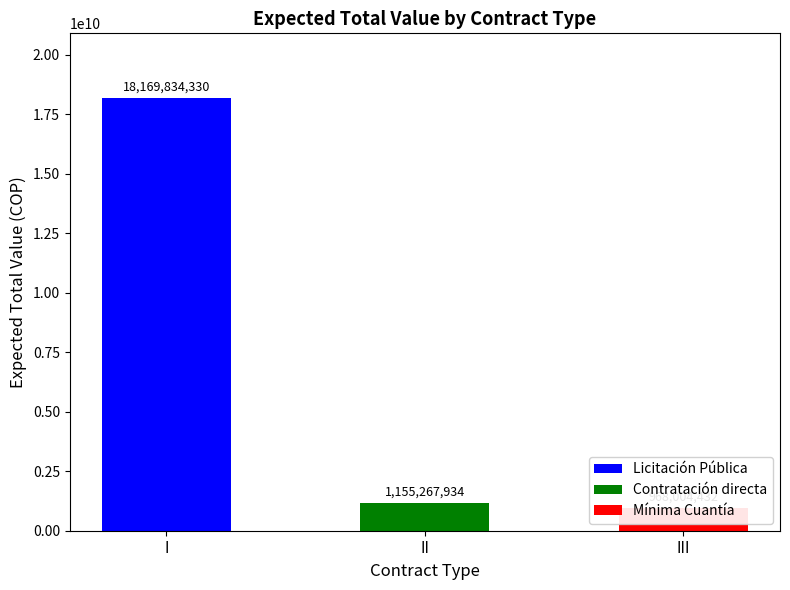

Count the number of data series in this chart.

3